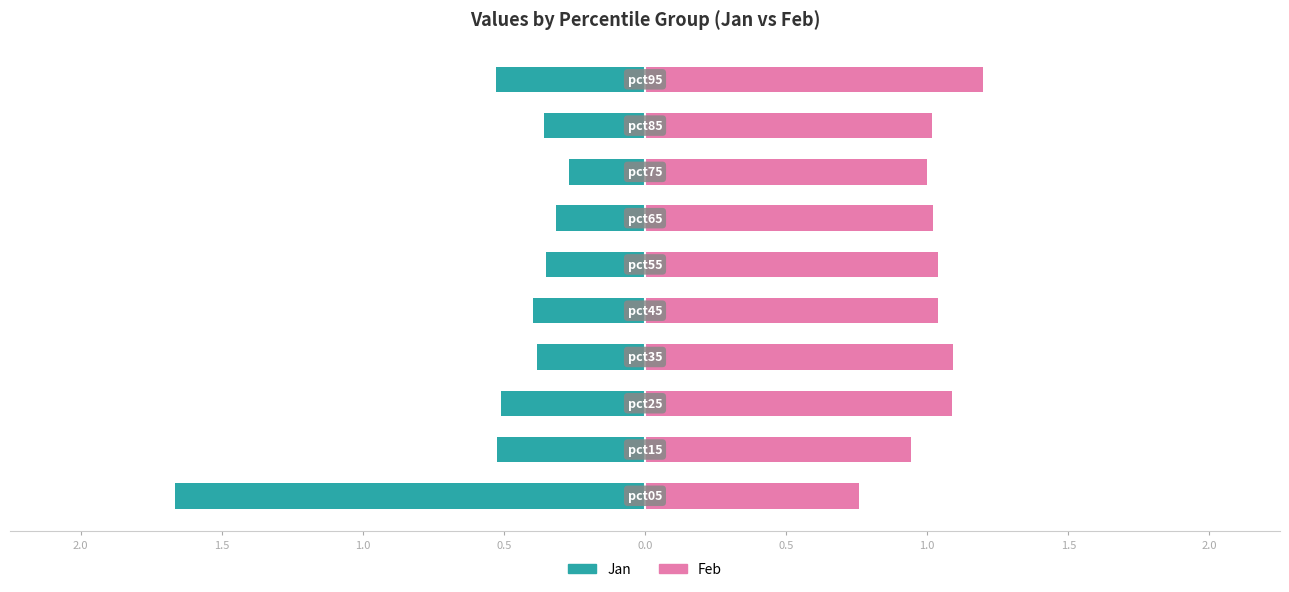

What is the difference between the highest and lowest values at 1.5?

1.6